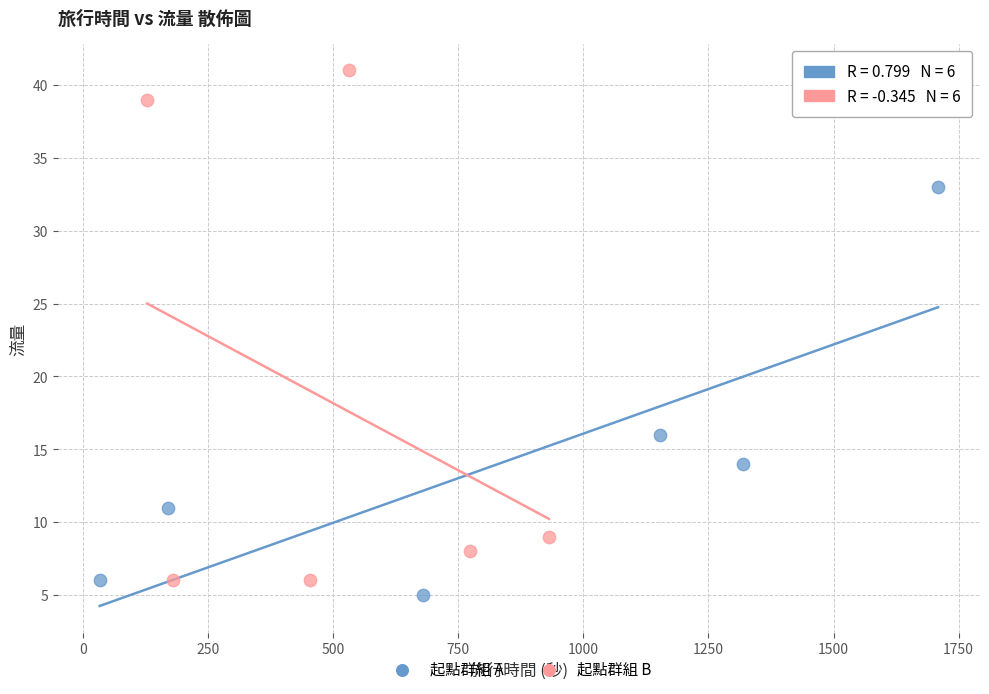

Which series reaches the maximum Y coordinate?

起點群組 B